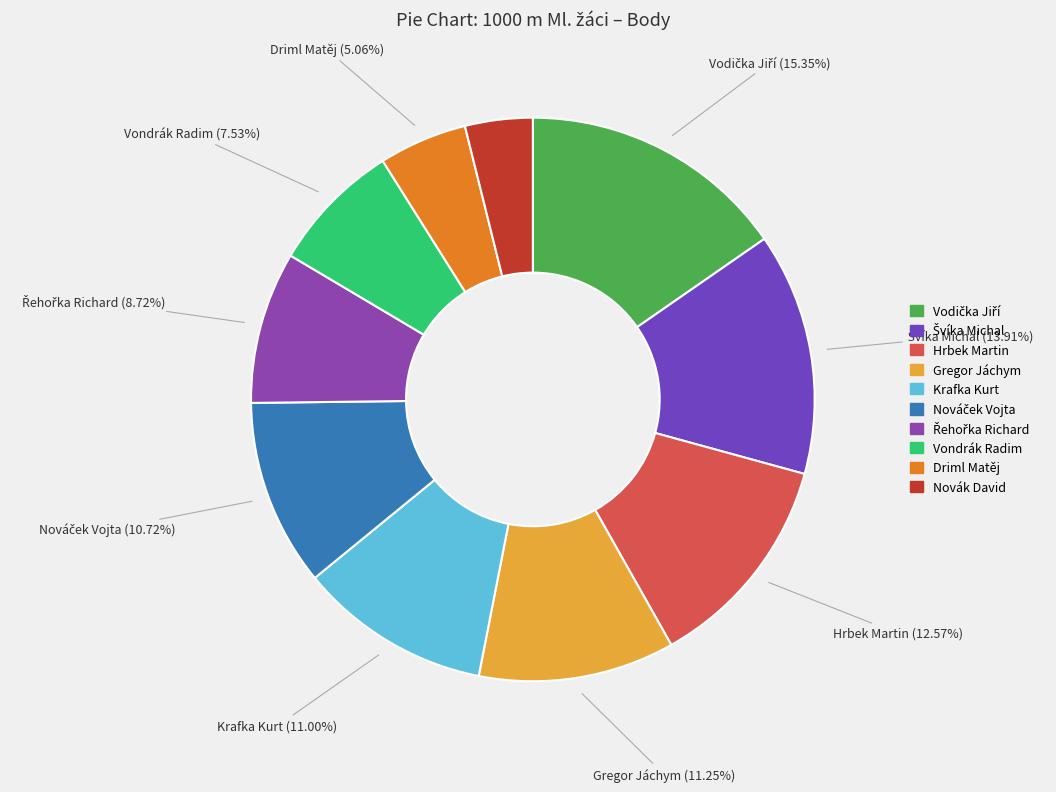

Count the number of slices in the pie.

10